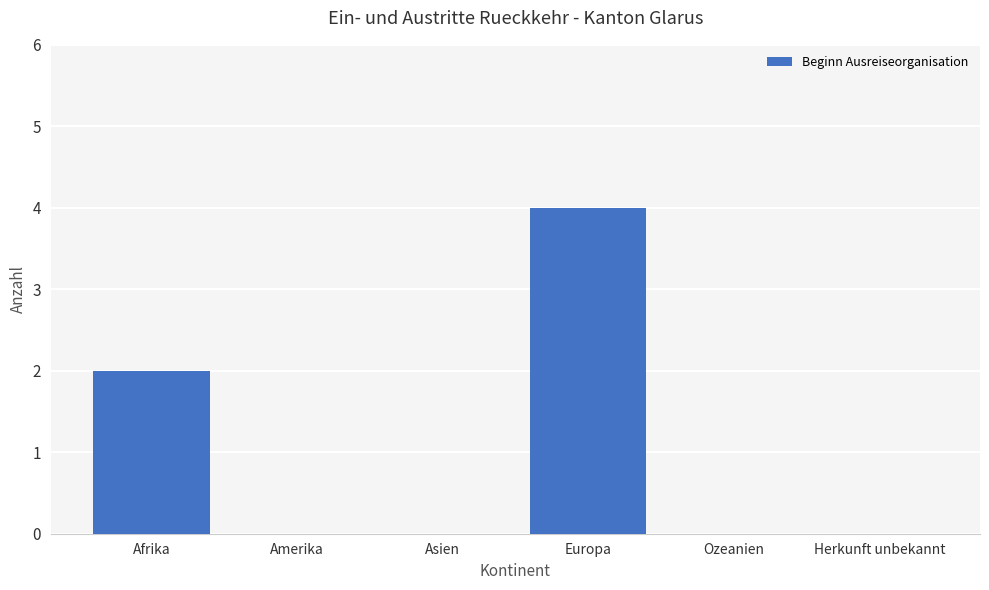

The chart shows a value of 2 at Afrika. True or false?

True